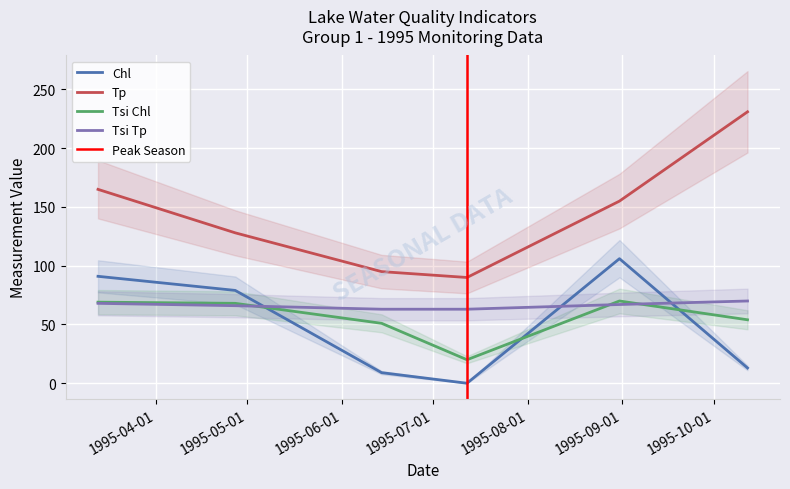

What is the label of the 2nd point from the right?

08/31/1995